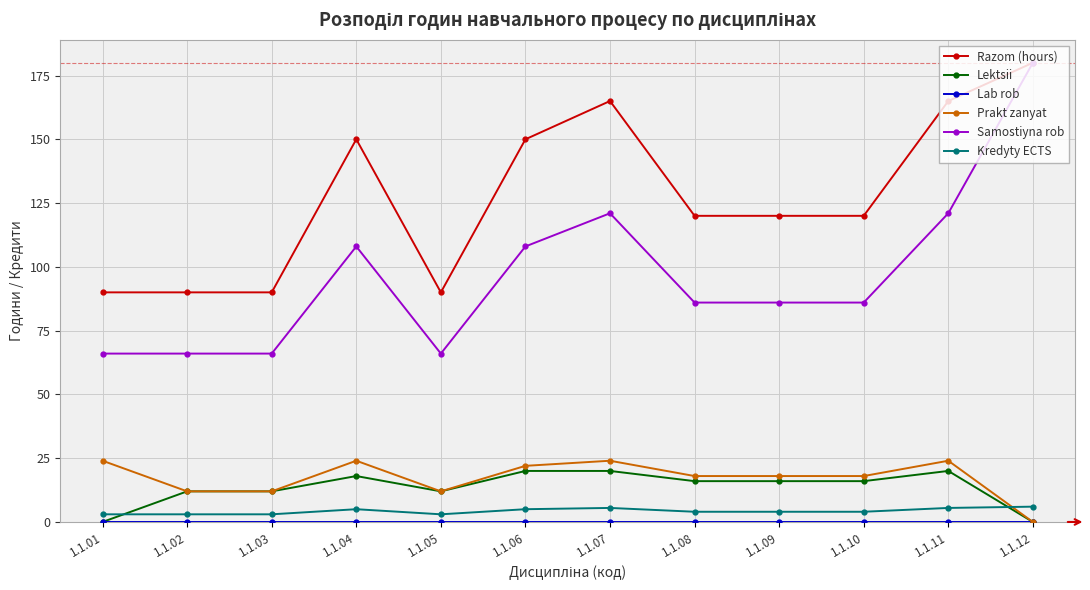

The Lektsii series shows 20.0 at 1.1.11. True or false?

True